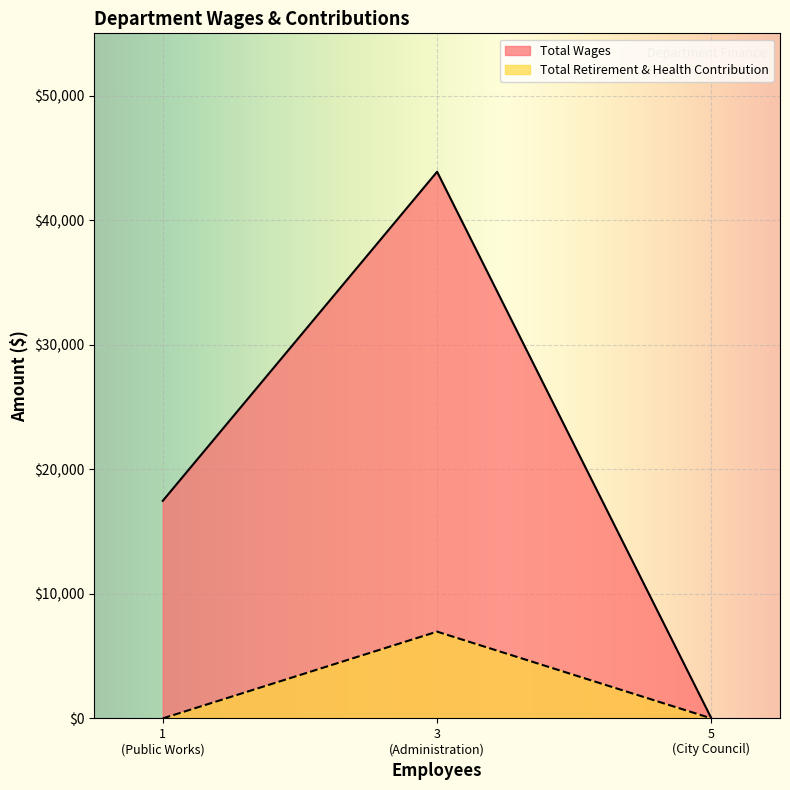

What is the difference between the Total Wages values at Administration and City Council?

43886